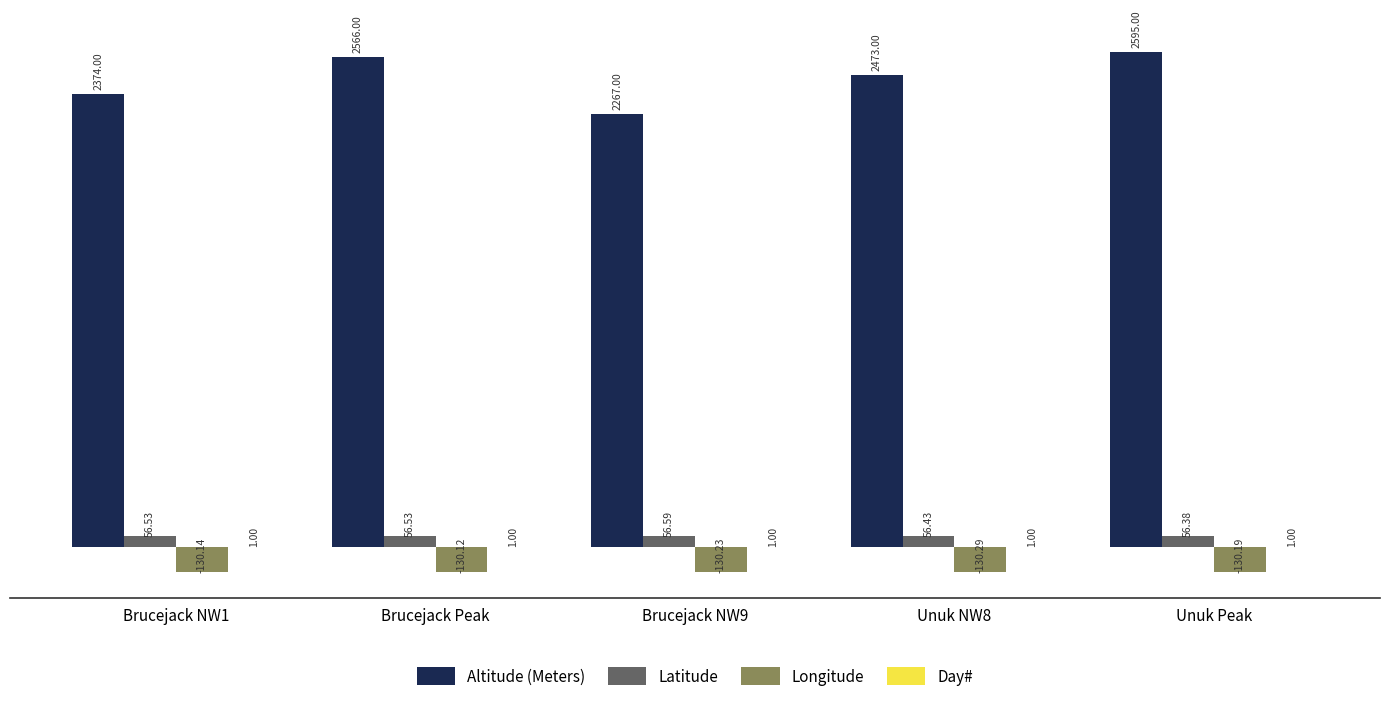

Which category has the highest value in the Longitude series?

Brucejack Peak